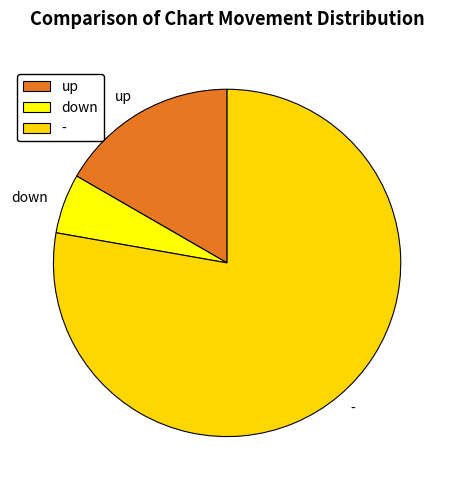

How many slices are in this pie chart?

3